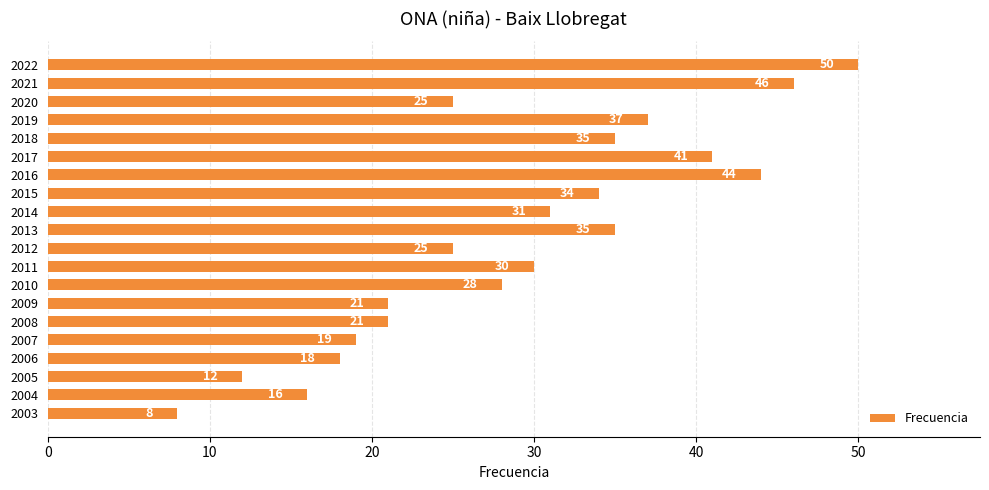

What is the maximum value shown in the chart?

50